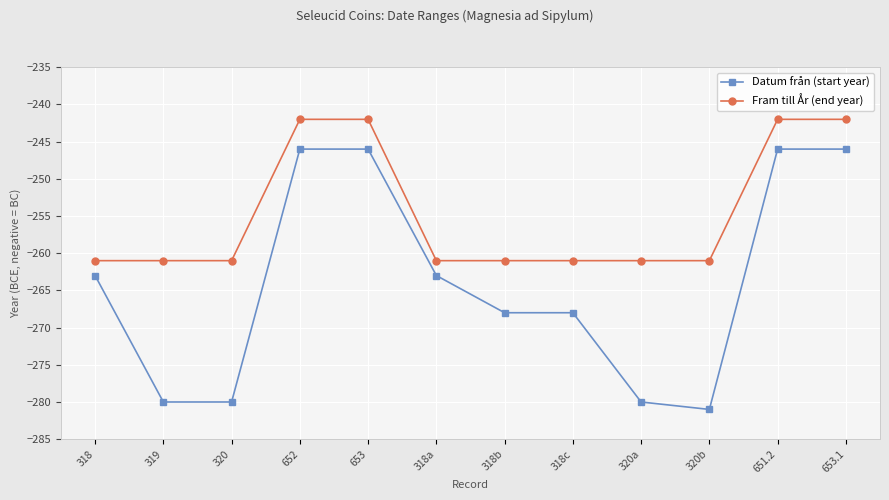

What is the maximum value for Datum från (start year)?

-246